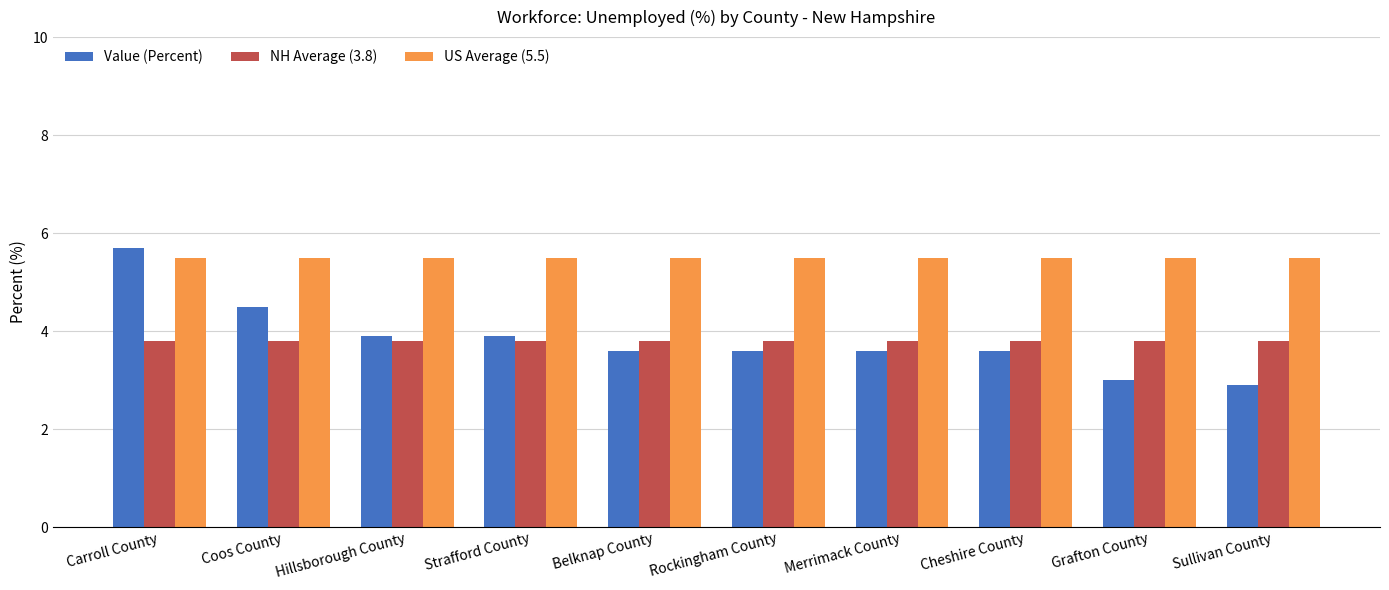

Read the Value (Percent) value at Cheshire County.

3.6